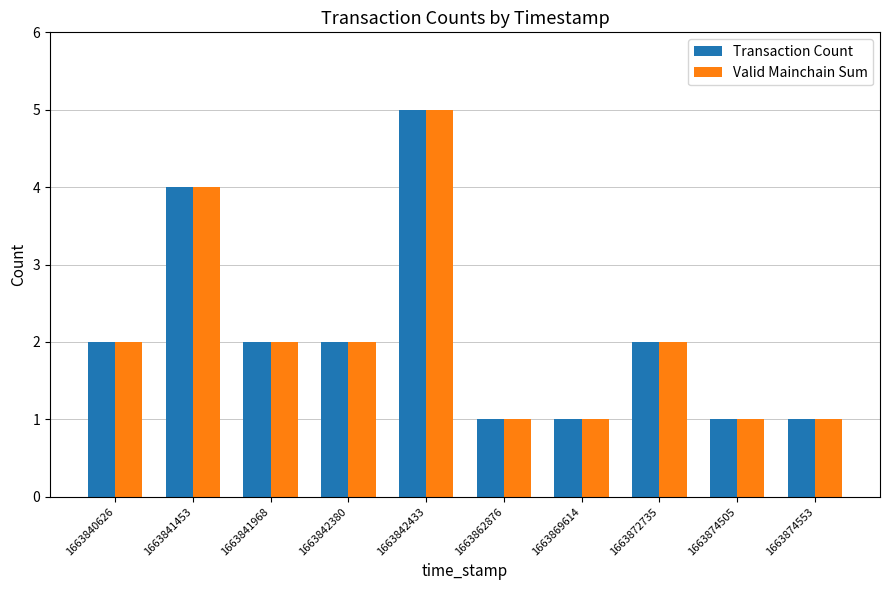

Reading left to right, list all the values displayed in this chart.

Transaction Count: 1663840626=2	1663841453=4	1663841968=2	1663842380=2	1663842433=5	1663862876=1	1663869614=1	1663872735=2	1663874505=1	1663874553=1
Valid Mainchain Sum: 1663840626=2	1663841453=4	1663841968=2	1663842380=2	1663842433=5	1663862876=1	1663869614=1	1663872735=2	1663874505=1	1663874553=1